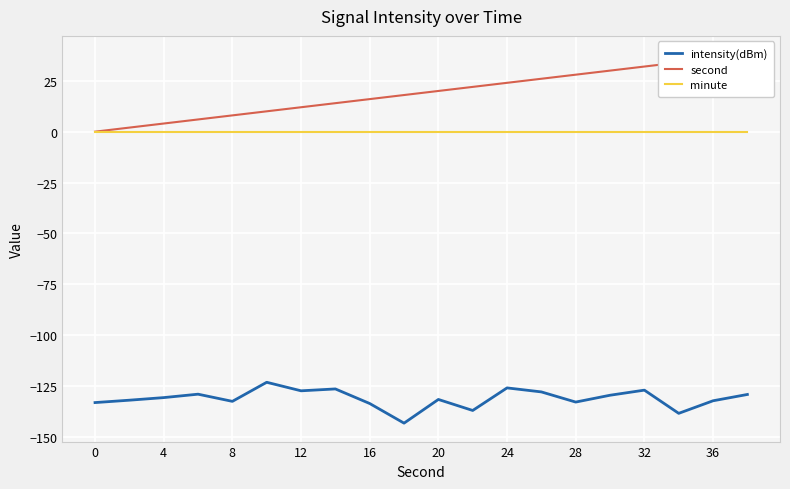

The value of intensity(dBm) at 16 is -133.6. True or false?

True